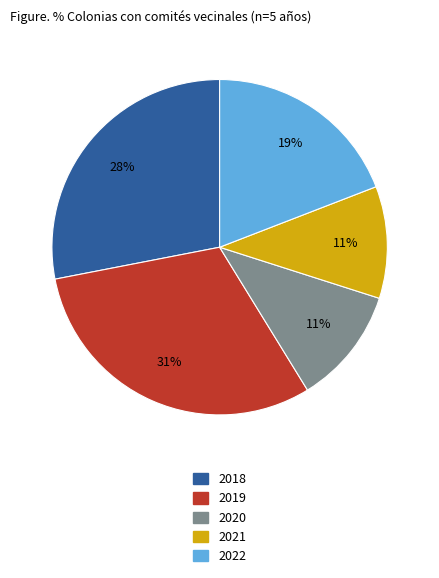

Which category has the biggest portion of the pie?

2019